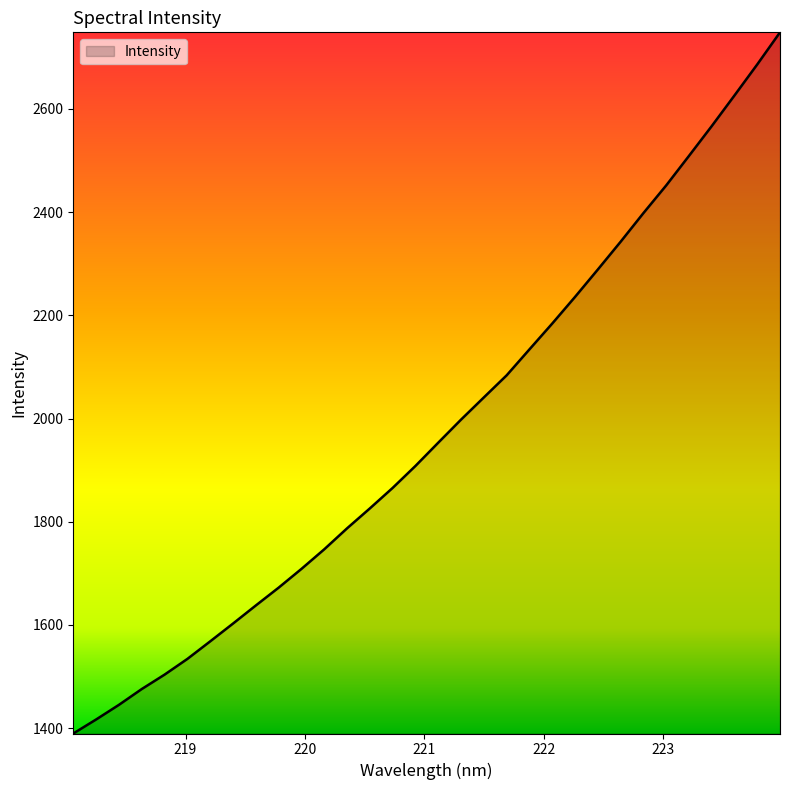

What is the difference between the maximum and minimum values?

1358.4